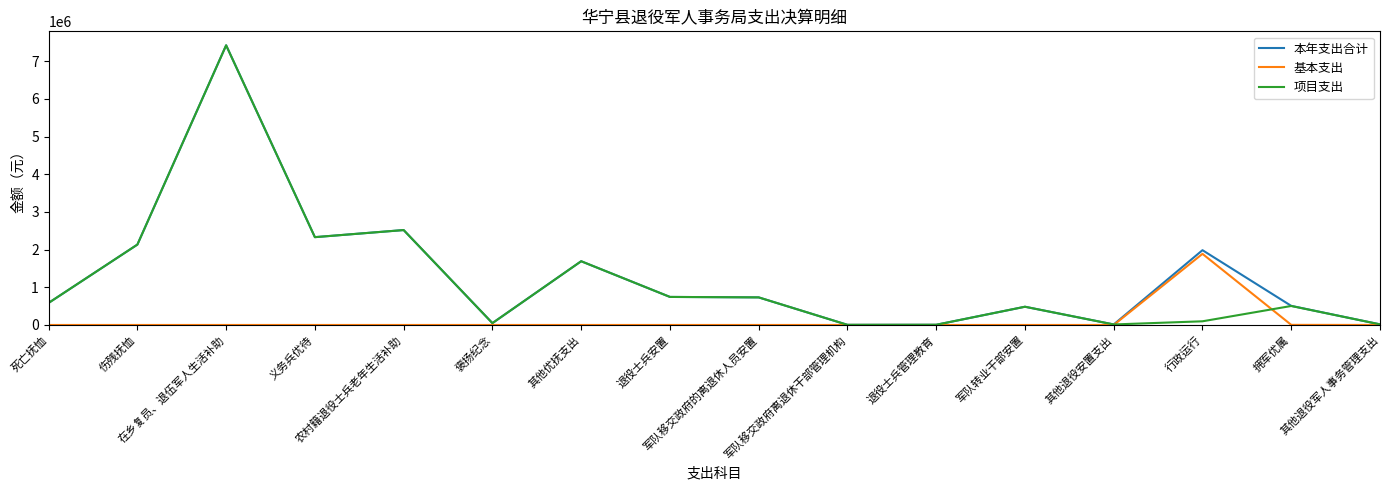

Reading left to right, transcribe all the data shown in this chart.

本年支出合计: 死亡抚恤=585583.0	伤残抚恤=2134000.0	在乡复员、退伍军人生活补助=7424821.0	义务兵优待=2331492.0	农村籍退役士兵老年生活补助=2520000.0	褒扬纪念=49040.0	其他优抚支出=1692128.4	退役士兵安置=744350.0	军队移交政府的离退休人员安置=732273.2	军队移交政府离退休干部管理机构=3501.6	退役士兵管理教育=5250.0	军队转业干部安置=483932.7	其他退役安置支出=13589.1	行政运行=1985591.0	拥军优属=507120.0	其他退役军人事务管理支出=16182.6
基本支出: 死亡抚恤=0.0	伤残抚恤=0.0	在乡复员、退伍军人生活补助=0.0	义务兵优待=0.0	农村籍退役士兵老年生活补助=0.0	褒扬纪念=0.0	其他优抚支出=0.0	退役士兵安置=0.0	军队移交政府的离退休人员安置=0.0	军队移交政府离退休干部管理机构=0.0	退役士兵管理教育=0.0	军队转业干部安置=0.0	其他退役安置支出=0.0	行政运行=1888190.7	拥军优属=3000.0	其他退役军人事务管理支出=0.0
项目支出: 死亡抚恤=585583.0	伤残抚恤=2134000.0	在乡复员、退伍军人生活补助=7424821.0	义务兵优待=2331492.0	农村籍退役士兵老年生活补助=2520000.0	褒扬纪念=49040.0	其他优抚支出=1692128.4	退役士兵安置=744350.0	军队移交政府的离退休人员安置=732273.2	军队移交政府离退休干部管理机构=3501.6	退役士兵管理教育=5250.0	军队转业干部安置=483932.7	其他退役安置支出=13589.1	行政运行=97400.3	拥军优属=504120.0	其他退役军人事务管理支出=16182.6